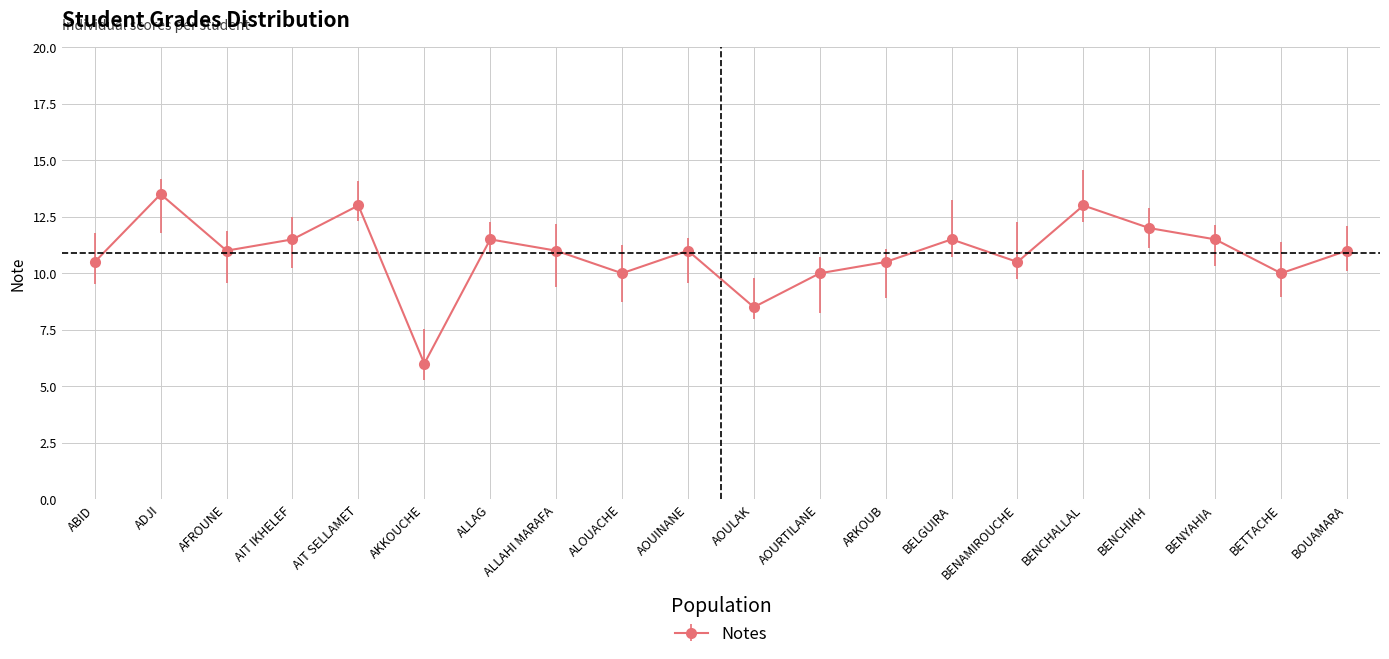

At which label is the value closest to 9?

AOULAK